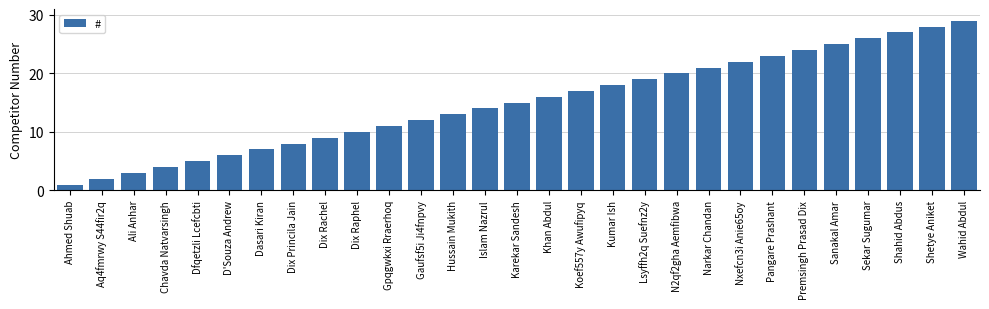

Are the bars grouped side by side (vs. stacked)?

No